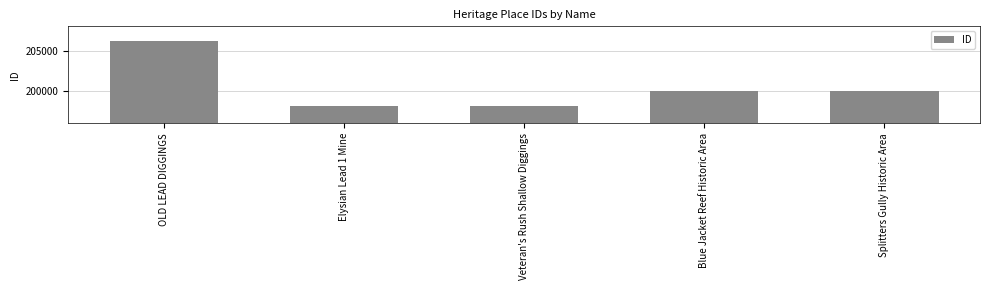

Is it true that the value at Elysian Lead 1 Mine is 95613?

False